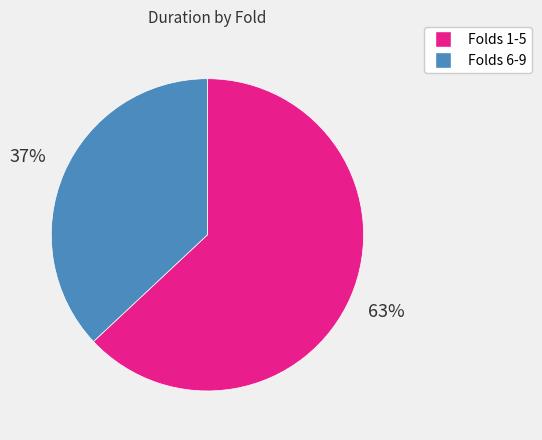

Does any single category account for the majority?

Yes